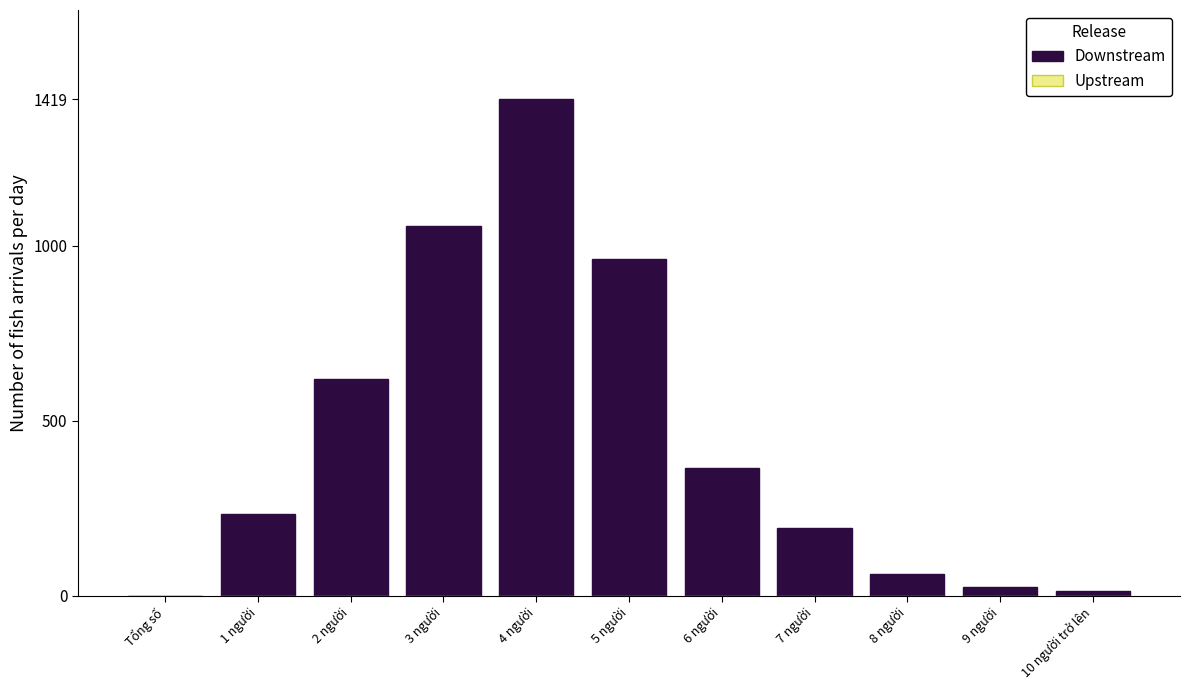

At which label is the value closest to 709?

2 người